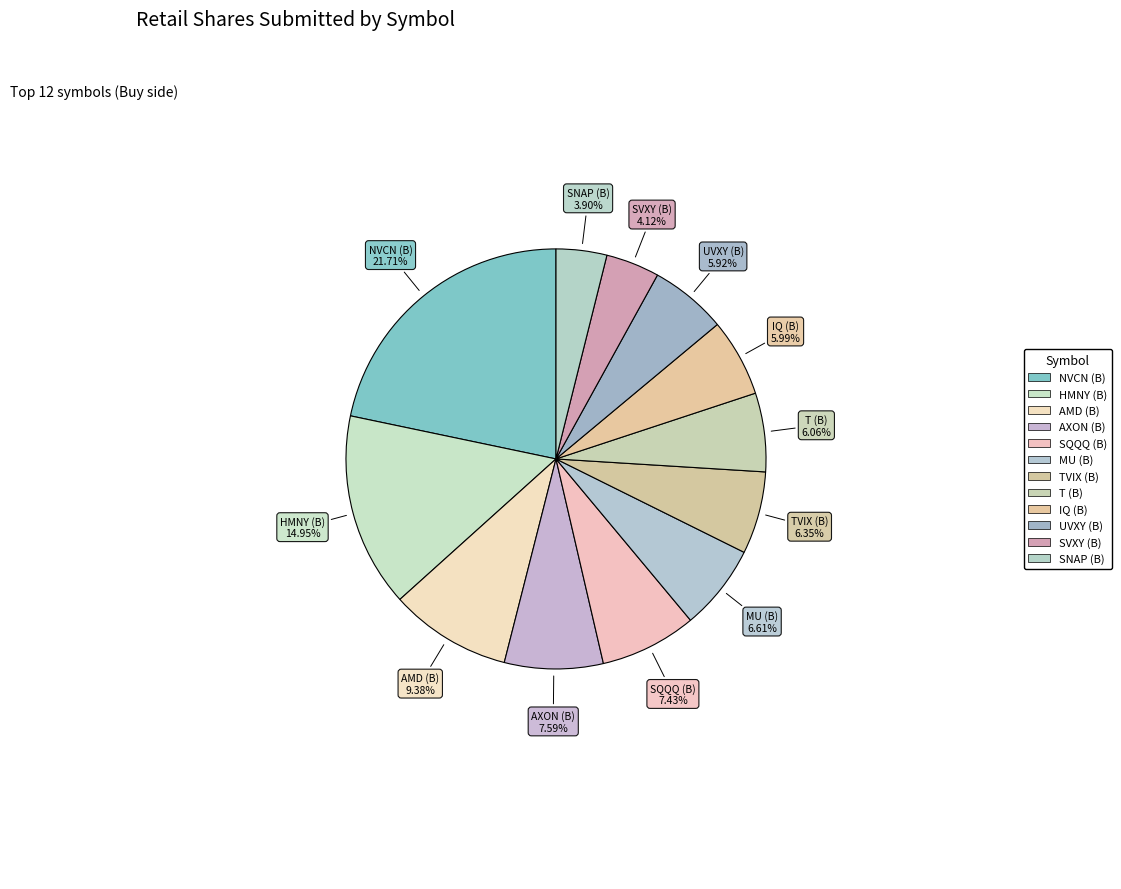

To the nearest percent, what portion does SNAP (B) represent?

4%